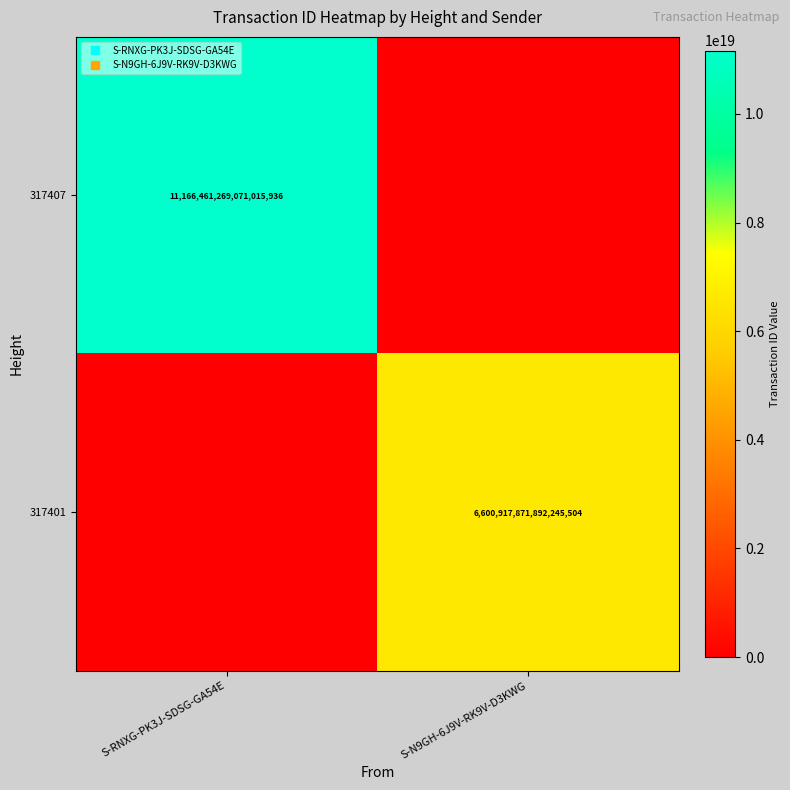

Which series has the largest total across all categories?

317407